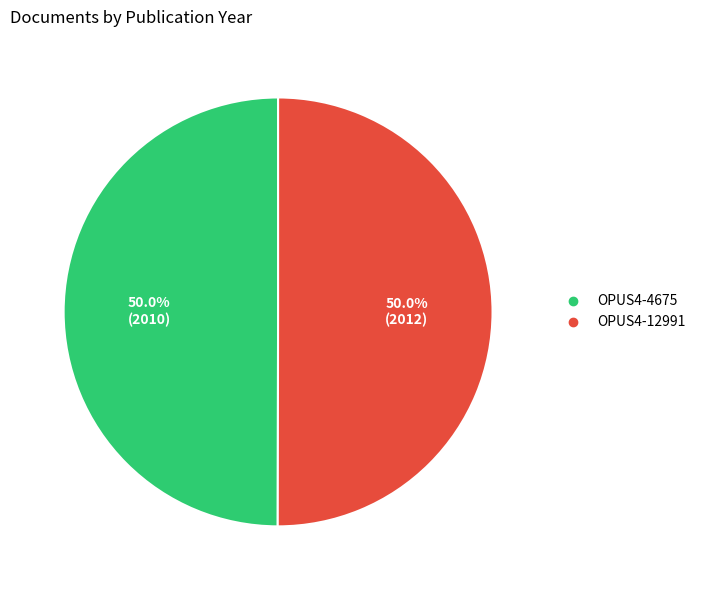

How many segments does this pie chart have?

2